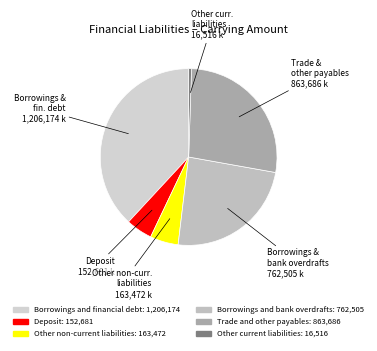

What percentage is the Other current liabilities slice, to the nearest percent?

1%